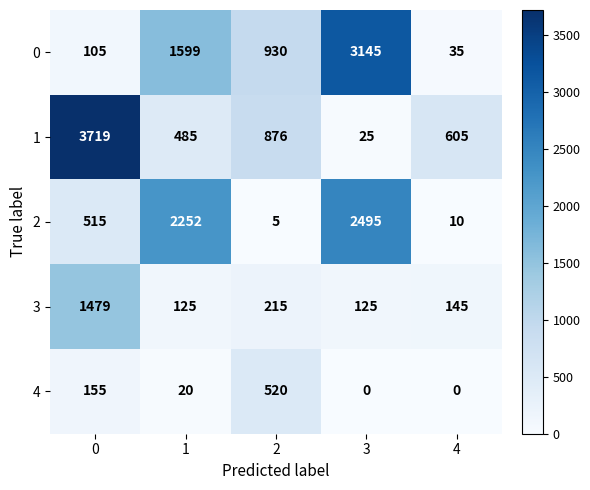

What is the approximate value of 1 at 2, to the nearest 50?

900